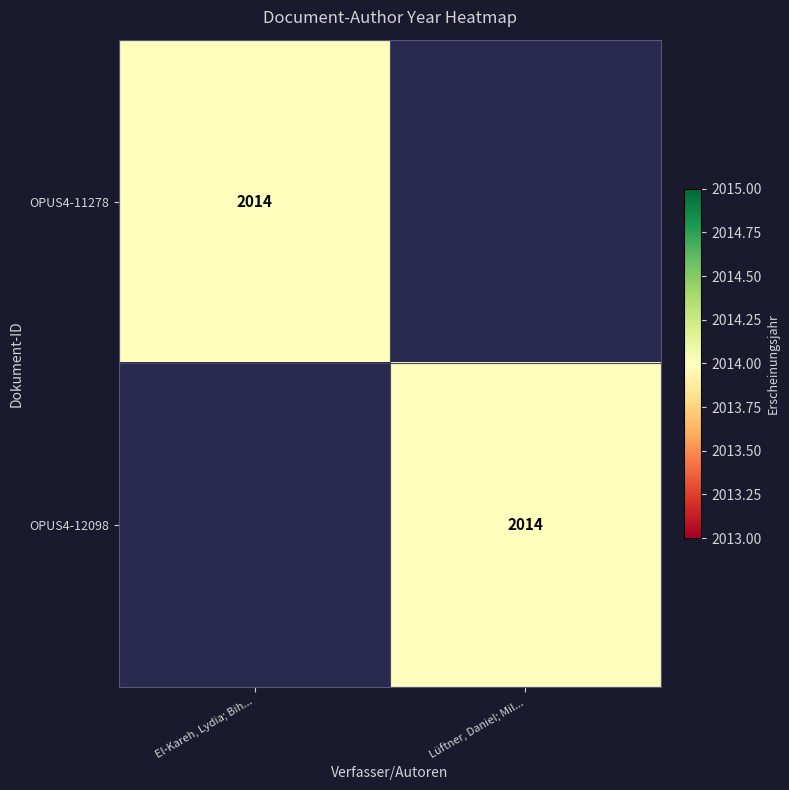

The value of OPUS4-11278 at El-Kareh, Lydia; Bih... is 3574. True or false?

False